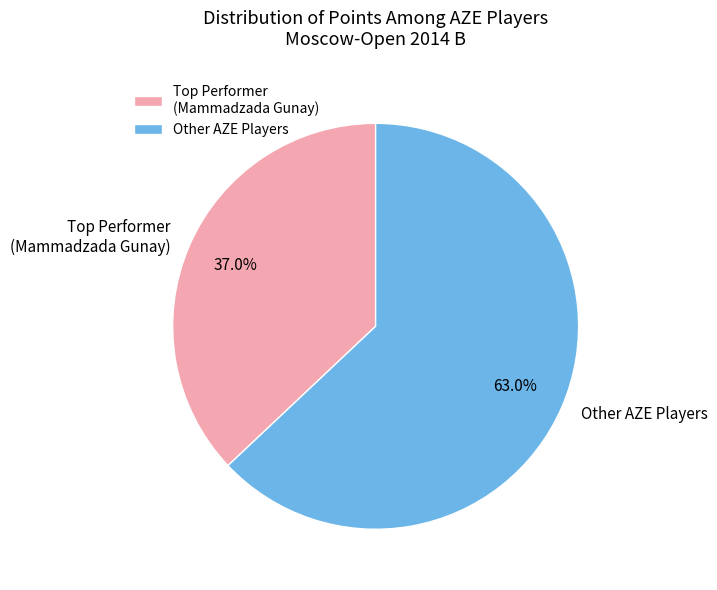

Does Other AZE Players account for over 50% of the chart?

Yes